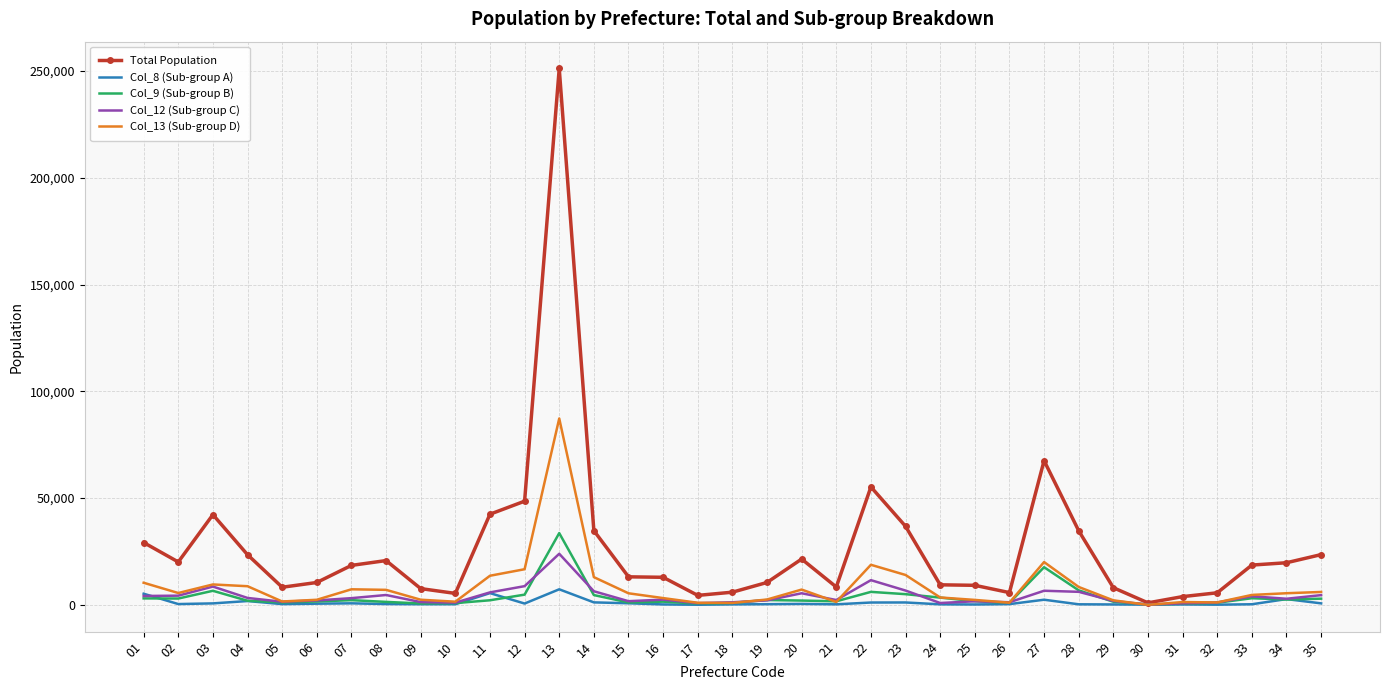

Rank the series by their maximum value, from highest to lowest.

Total Population, Col_13 (Sub-group D), Col_9 (Sub-group B), Col_12 (Sub-group C), Col_8 (Sub-group A)